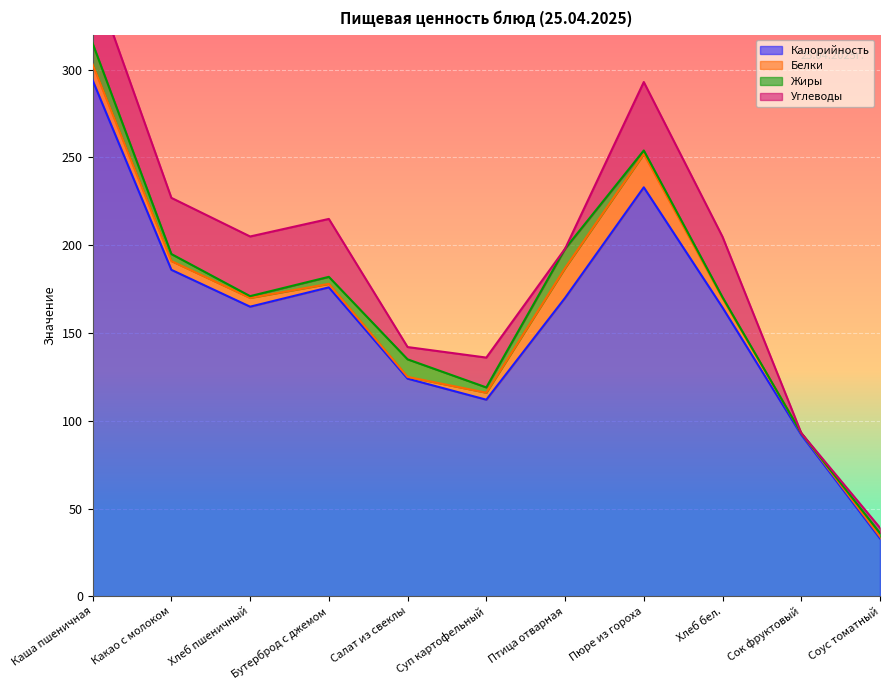

How many positive values does the Углеводы series have?

9